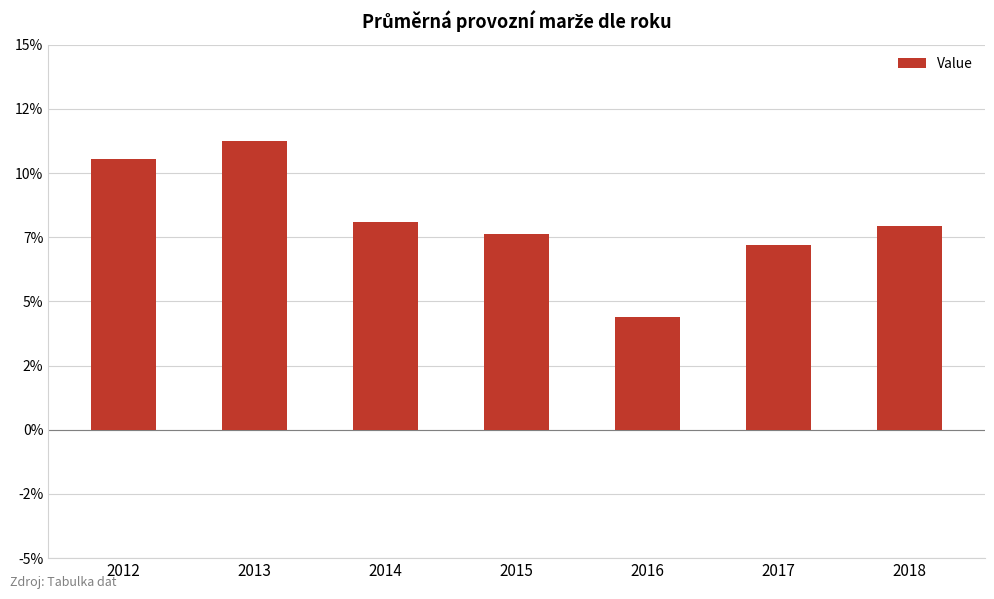

Does the chart contain any negative values?

No